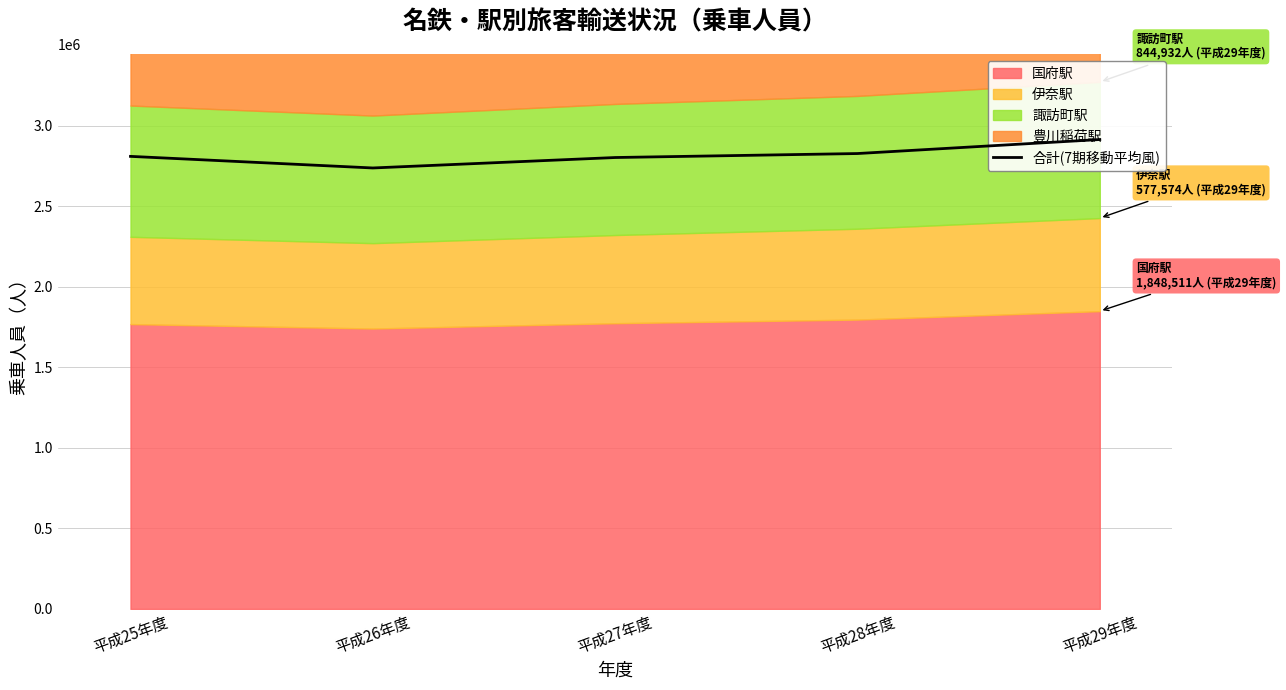

Which has a higher value, 平成27年度 or 平成28年度?

平成28年度